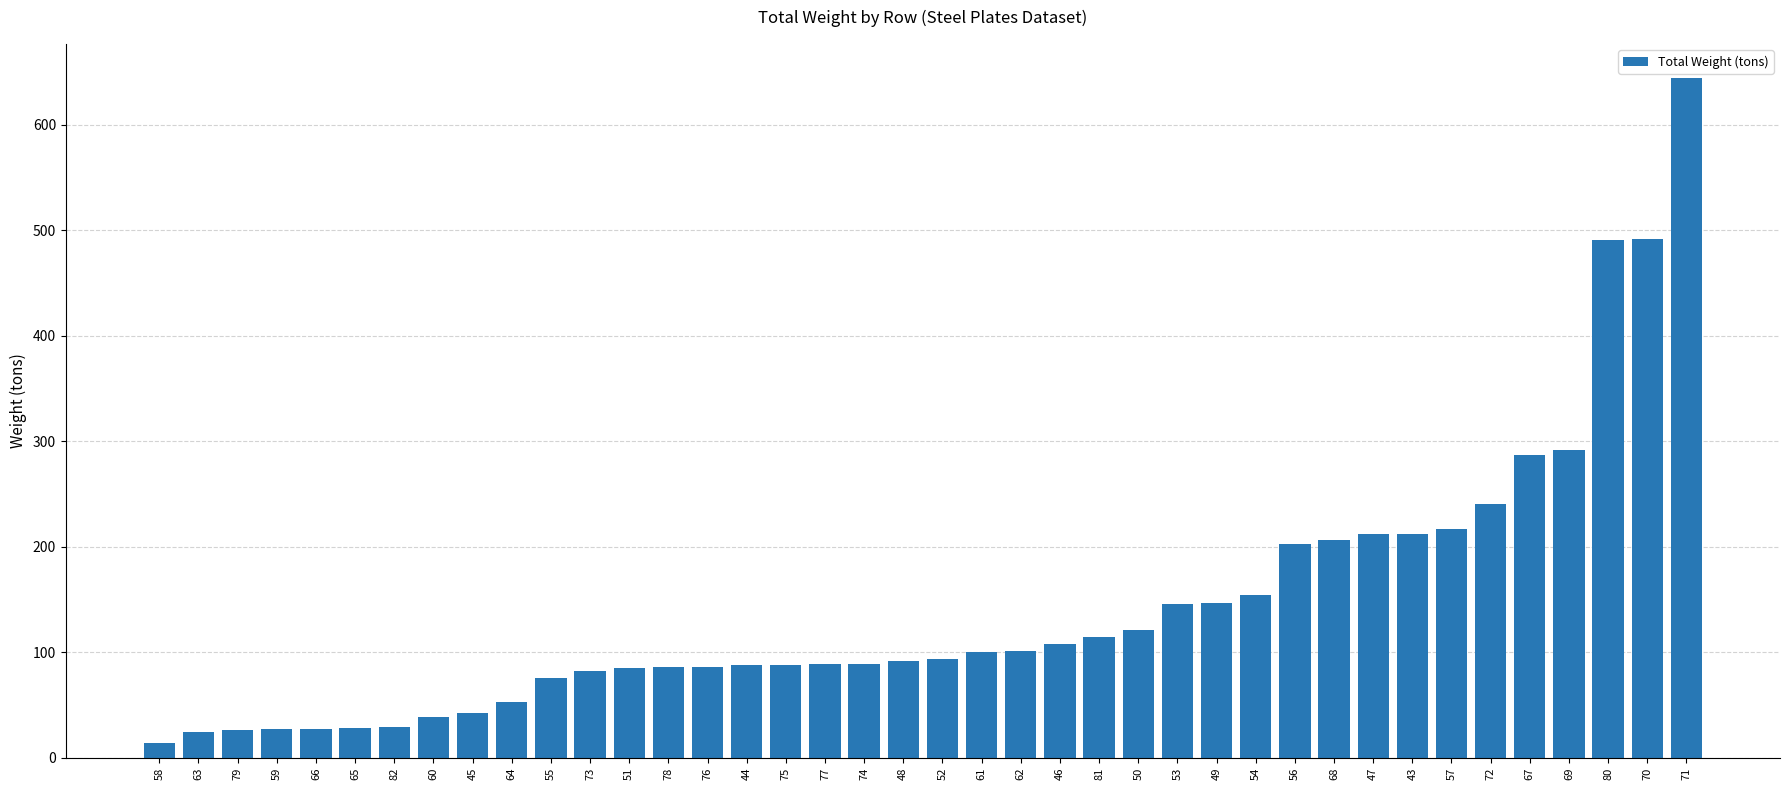

Does the chart contain stacked bars?

No